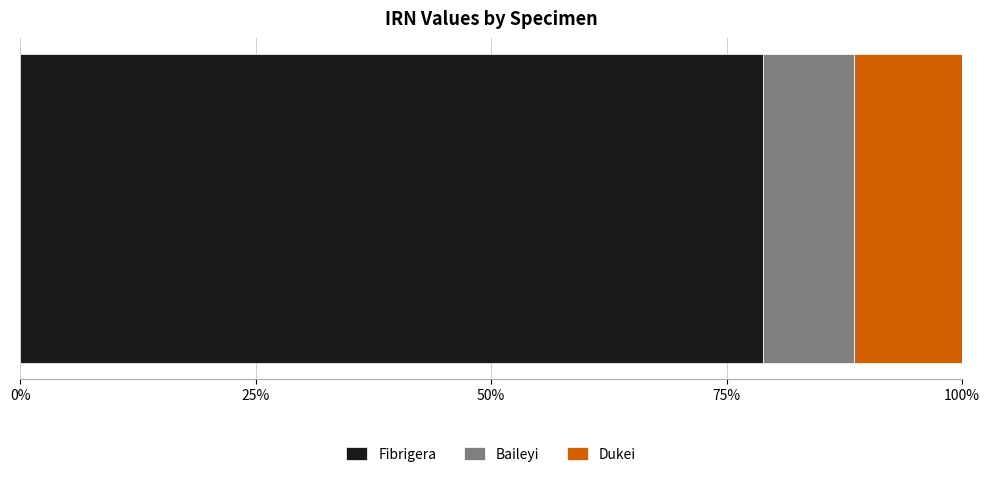

What is the lowest value of the Fibrigera series?

78.9